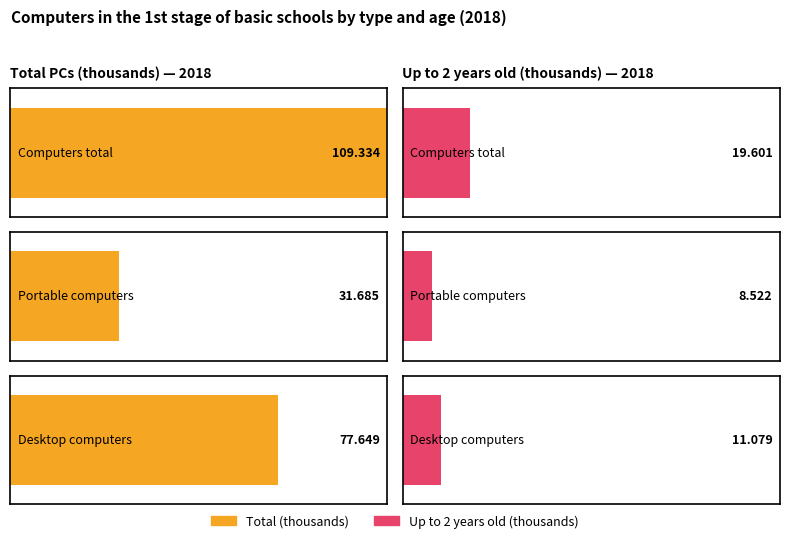

The value of Total (thousands) at Portable computers is 31.7. True or false?

True